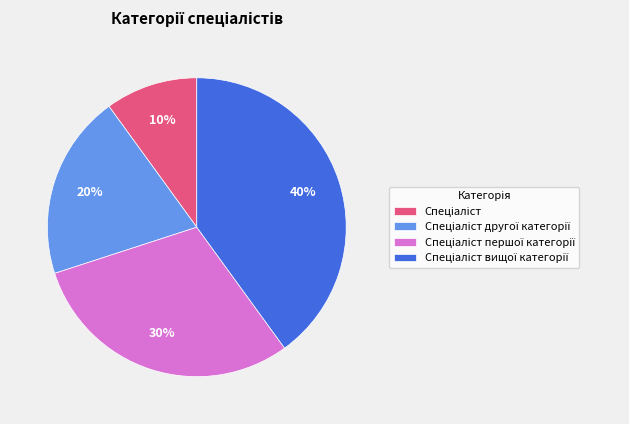

To the nearest percent, what is the difference between the largest and smallest slice percentages?

30%